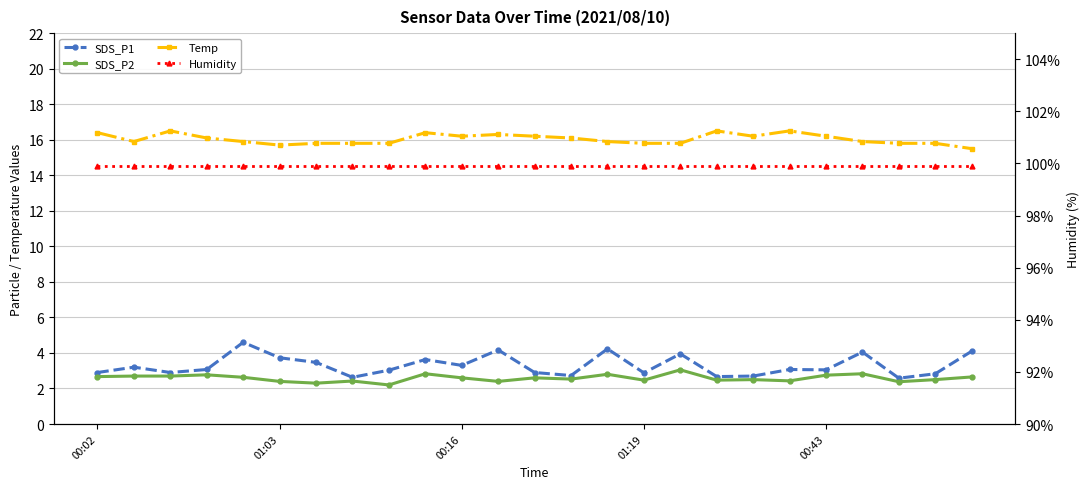

Does the chart display data point markers on the line(s)?

Yes